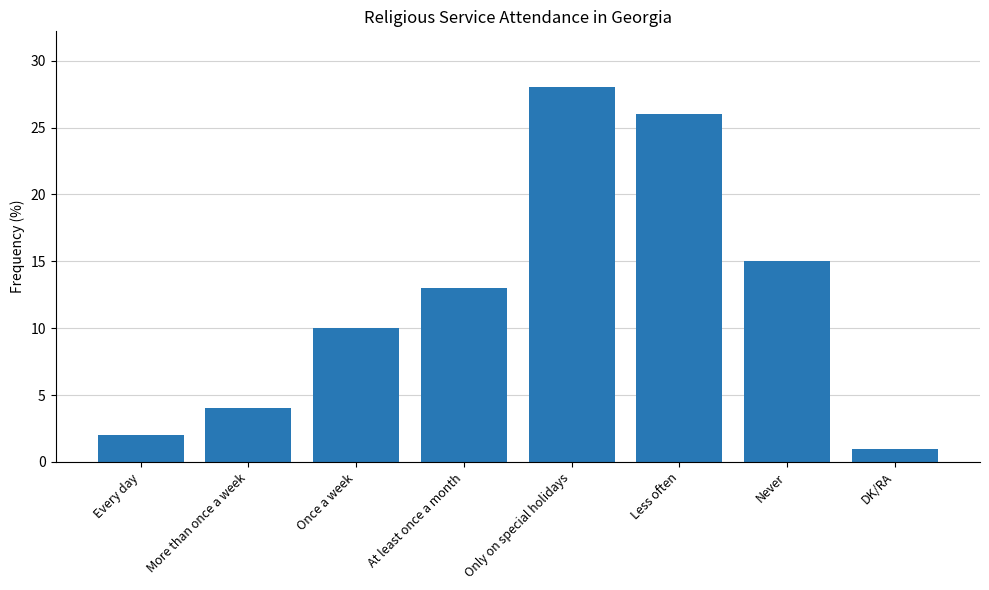

Reading left to right, what are all the values shown in this chart?

Every day=2	More than once a week=4	Once a week=10	At least once a month=13	Only on special holidays=28	Less often=26	Never=15	DK/RA=1